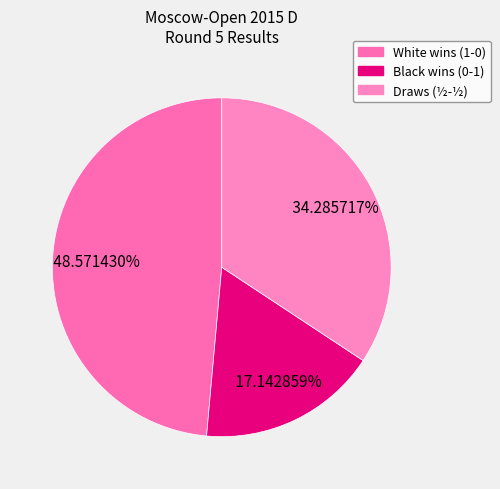

Count the number of slices in the pie.

3